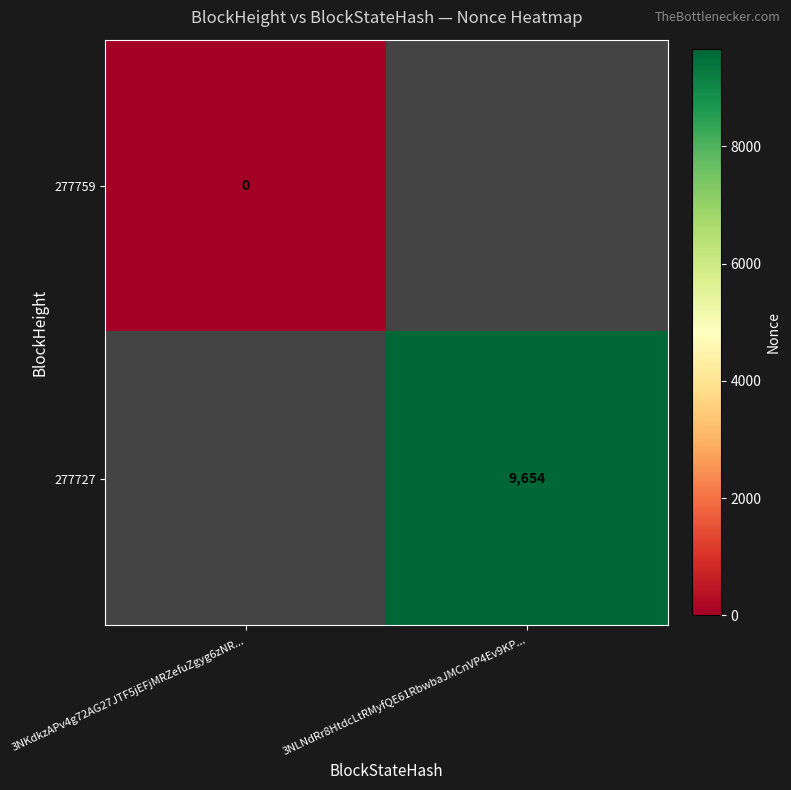

Is it true that 277727 equals 14474 at 3NLNdRr8HtdcLtRMyfQE61RbwbaJMCnVP4Ev9KP...?

False